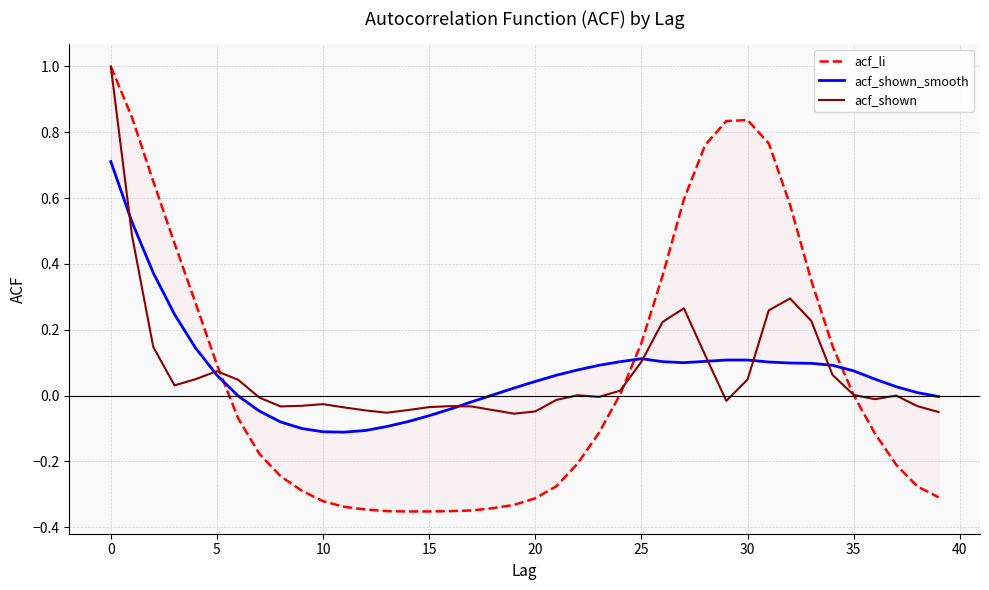

Which series changed the most between 16 and 24?

acf_li